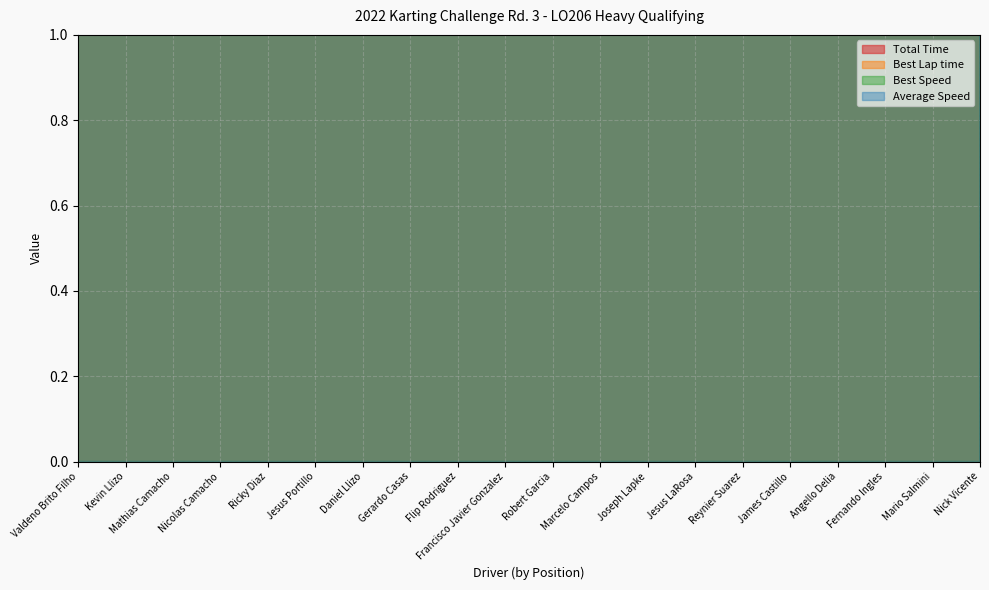

True or false: Best Speed and Best Lap time intersect in this chart.

False